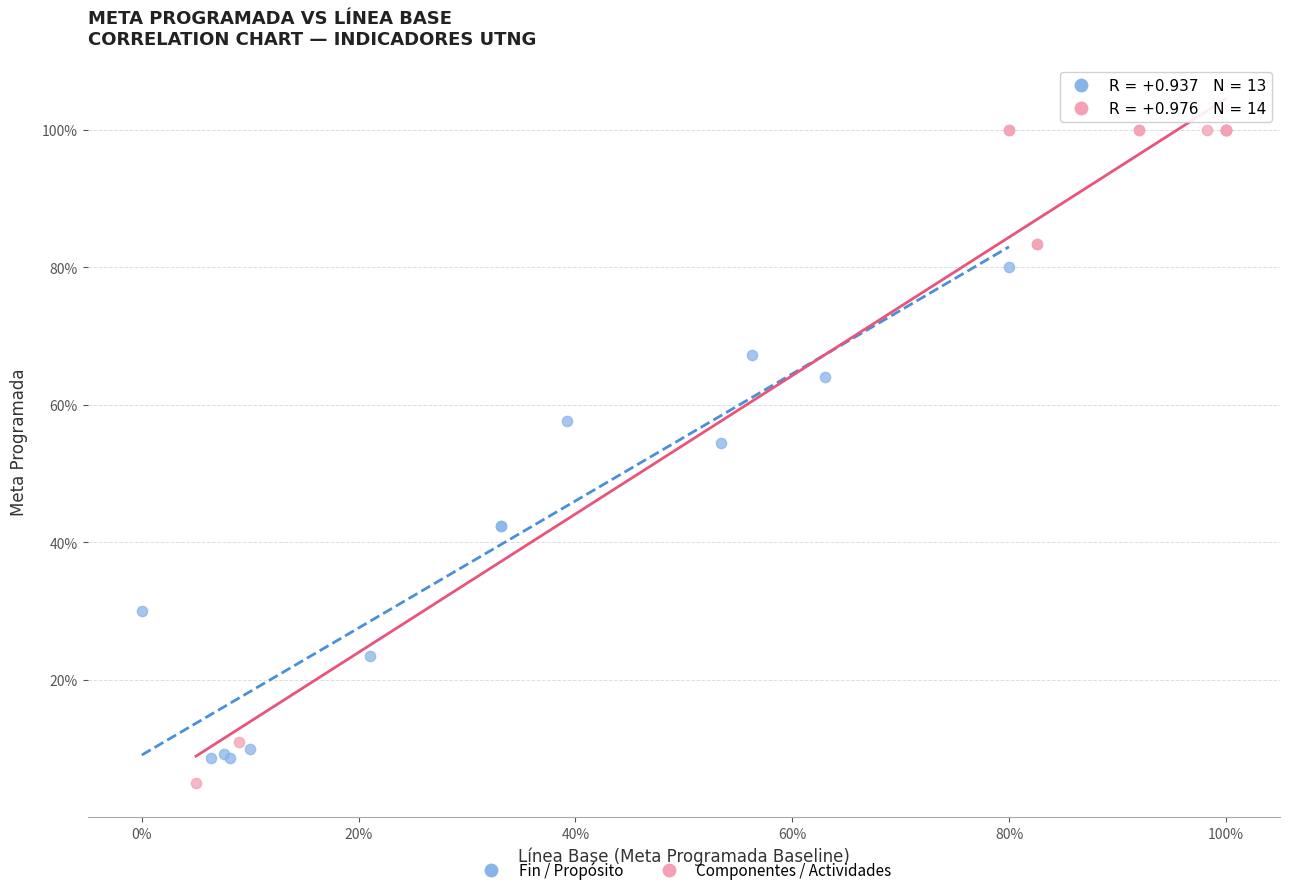

Which series has the widest spread of Y values?

Componentes / Actividades